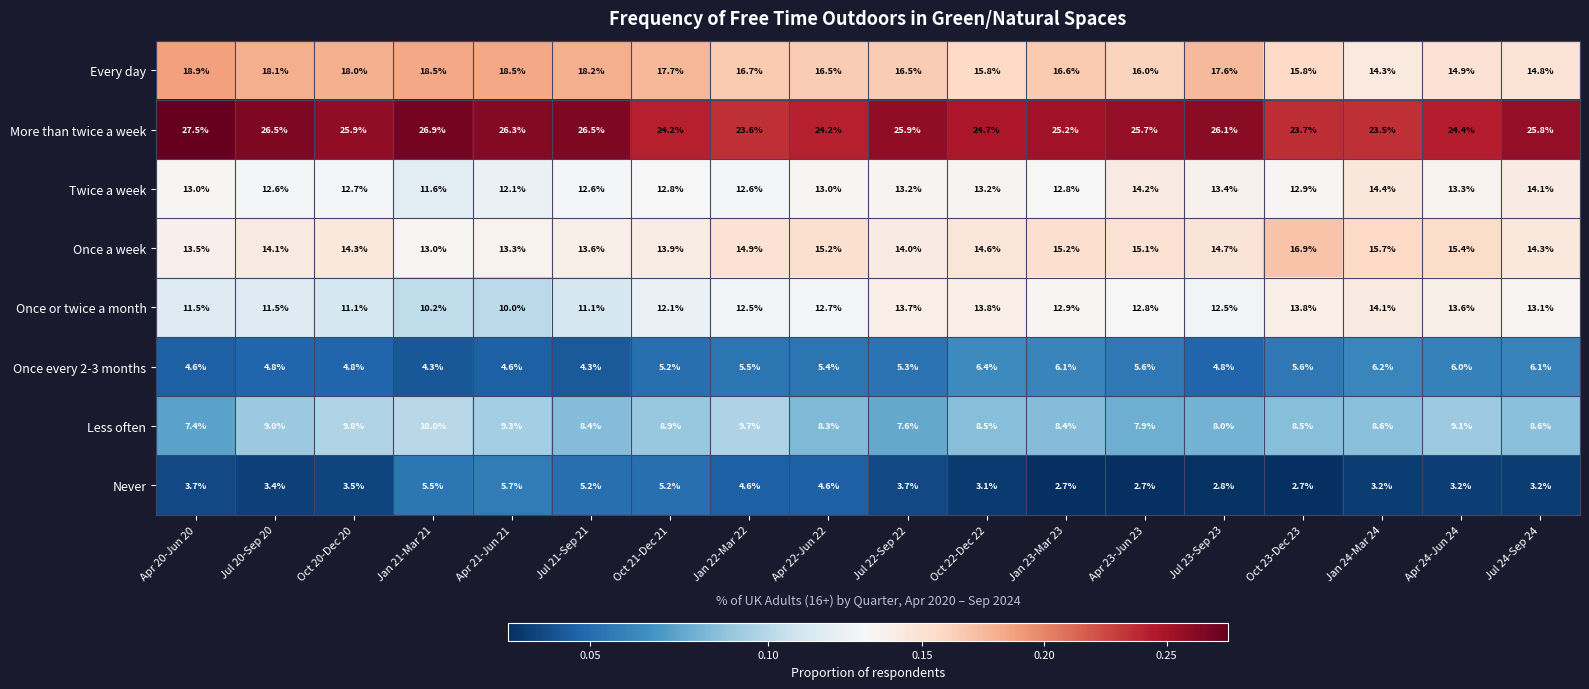

Which series has the largest total across all categories?

More than twice a week